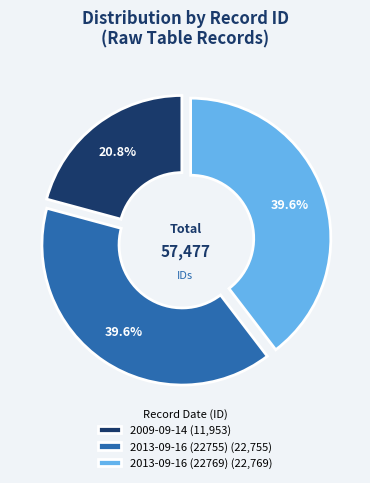

What is the largest slice in the pie chart?

2013-09-16 (22769)